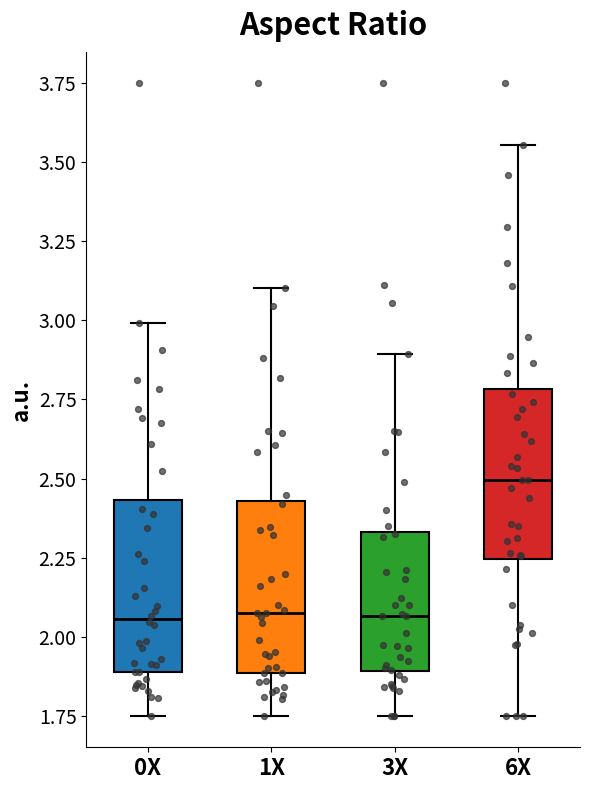

Reading left to right, read every box against the y-axis: the position of its median line, the range the box covers, and the ends of its whiskers. The values are not printed on the chart, so give them approximately, as read against the axis.

0X: median 2.05, box 1.90 to 2.45, whiskers 1.75 to 3.00
1X: median 2.05, box 1.90 to 2.45, whiskers 1.75 to 3.10
3X: median 2.05, box 1.90 to 2.35, whiskers 1.75 to 2.90
6X: median 2.50, box 2.25 to 2.80, whiskers 1.75 to 3.55